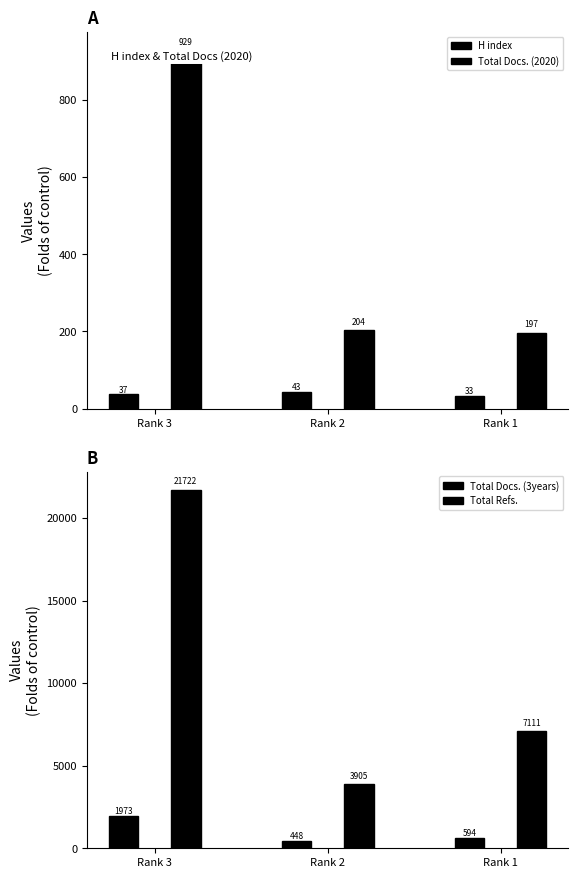

Where is Total Refs. nearest to the value 12813?

Rank 1